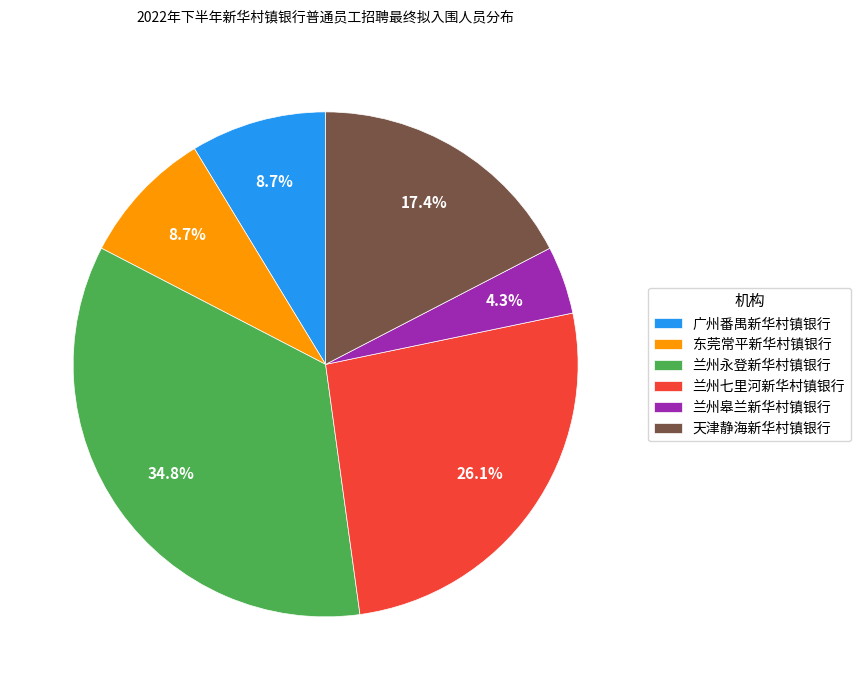

What percentage is the 兰州永登新华村镇银行 slice, to the nearest percent?

35%